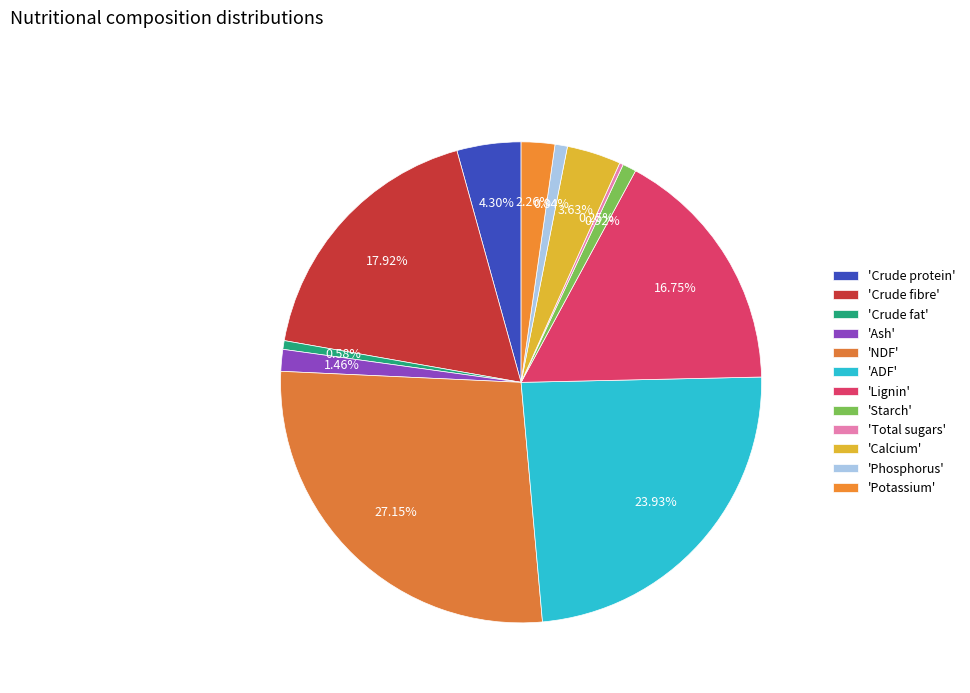

How many segments does this pie chart have?

12